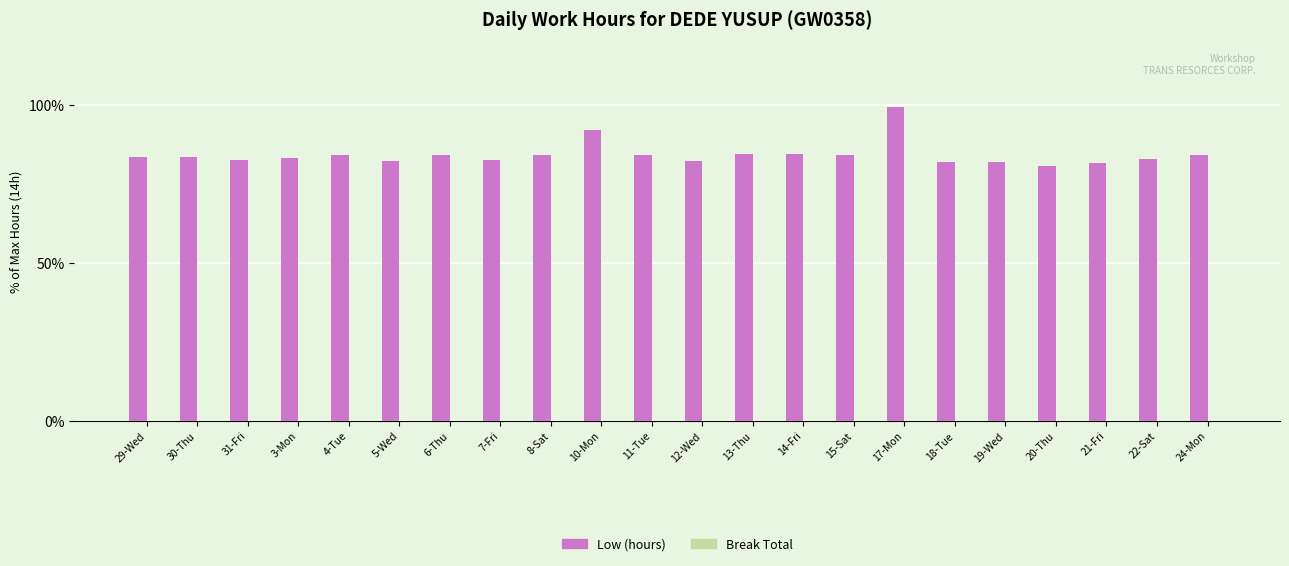

Where is the data nearest to the value 90?

10-Mon